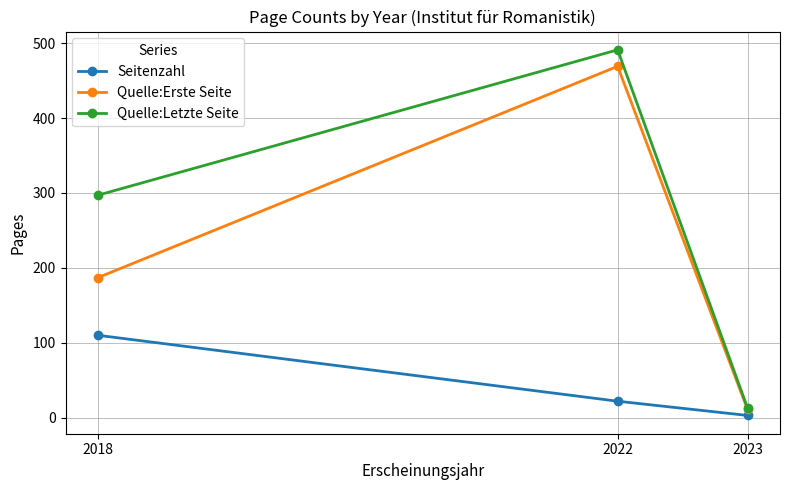

What is the difference between the second highest and minimum values in the Quelle:Erste Seite series?

176